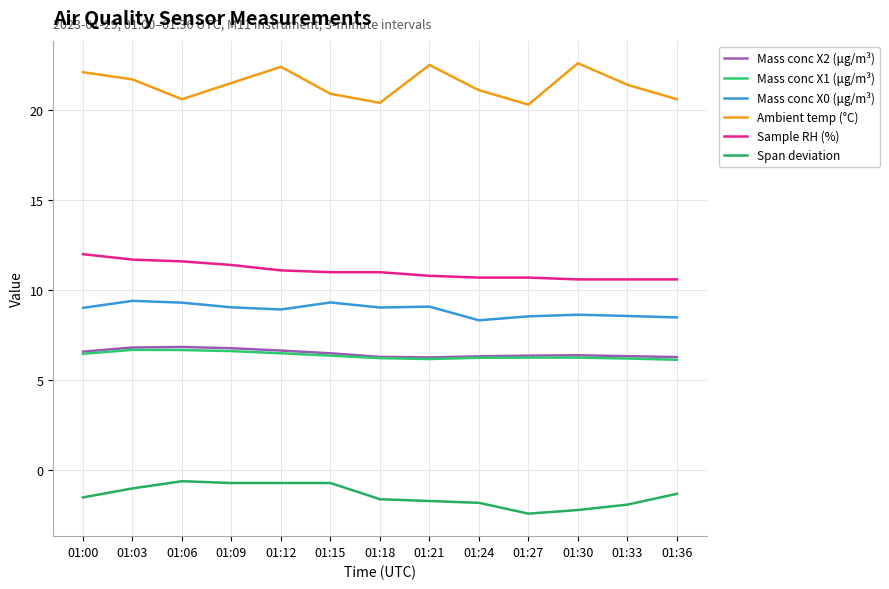

What is the difference between the Mass conc X2 (μg/m³) values at 01:12 and 01:33?

0.3